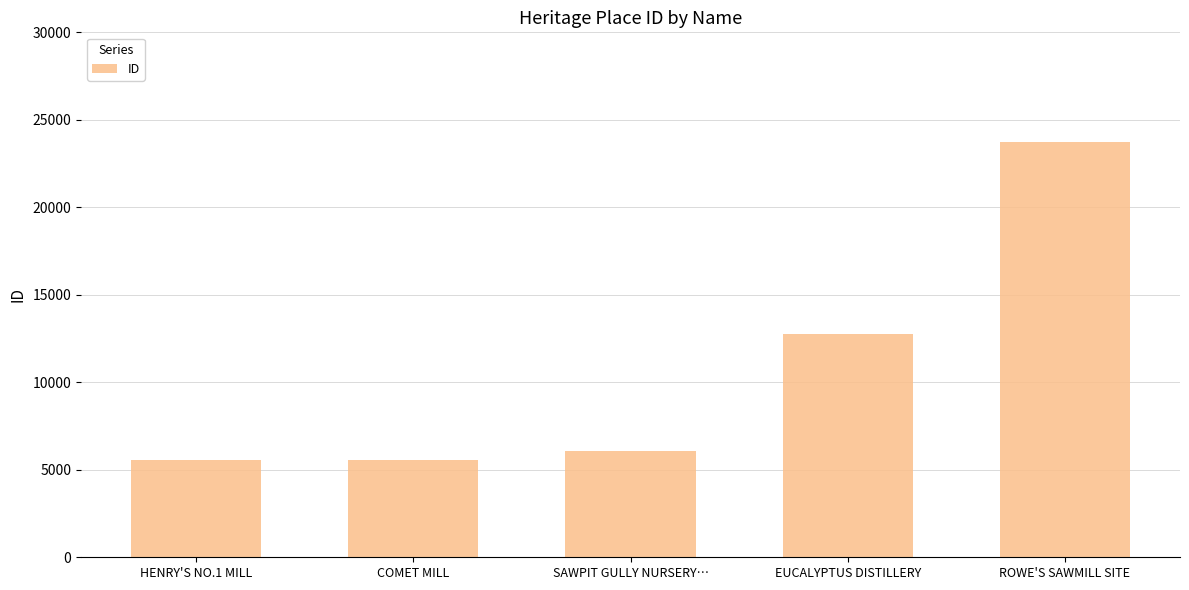

Approximately how many times larger is the value at ROWE'S SAWMILL SITE compared to EUCALYPTUS DISTILLERY?

1.9